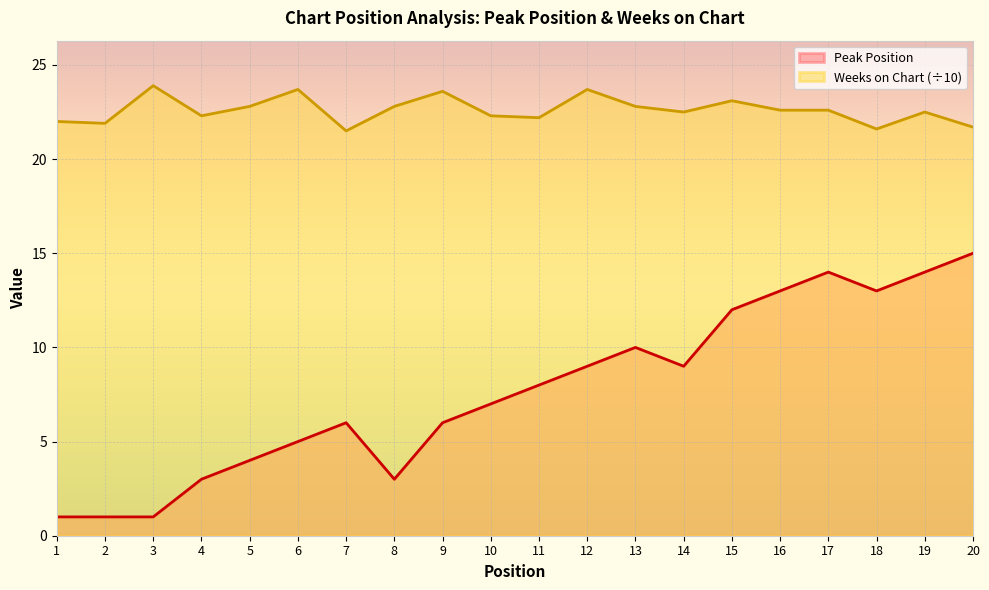

The value of Peak Position at 15 is 7.6. True or false?

False